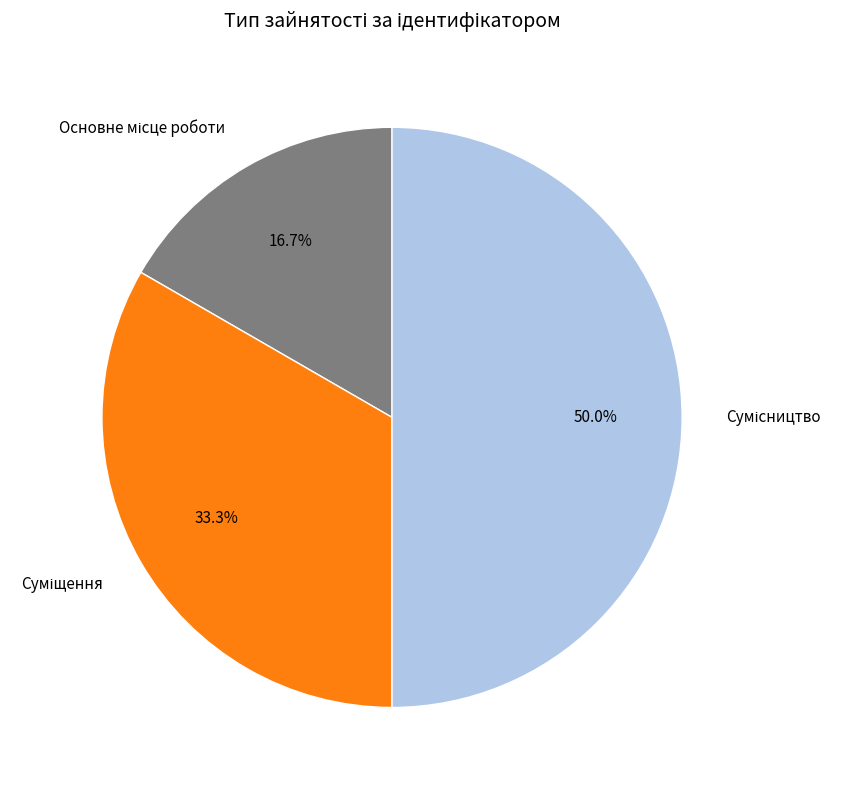

To the nearest percent, what portion does Основне місце роботи represent?

17%